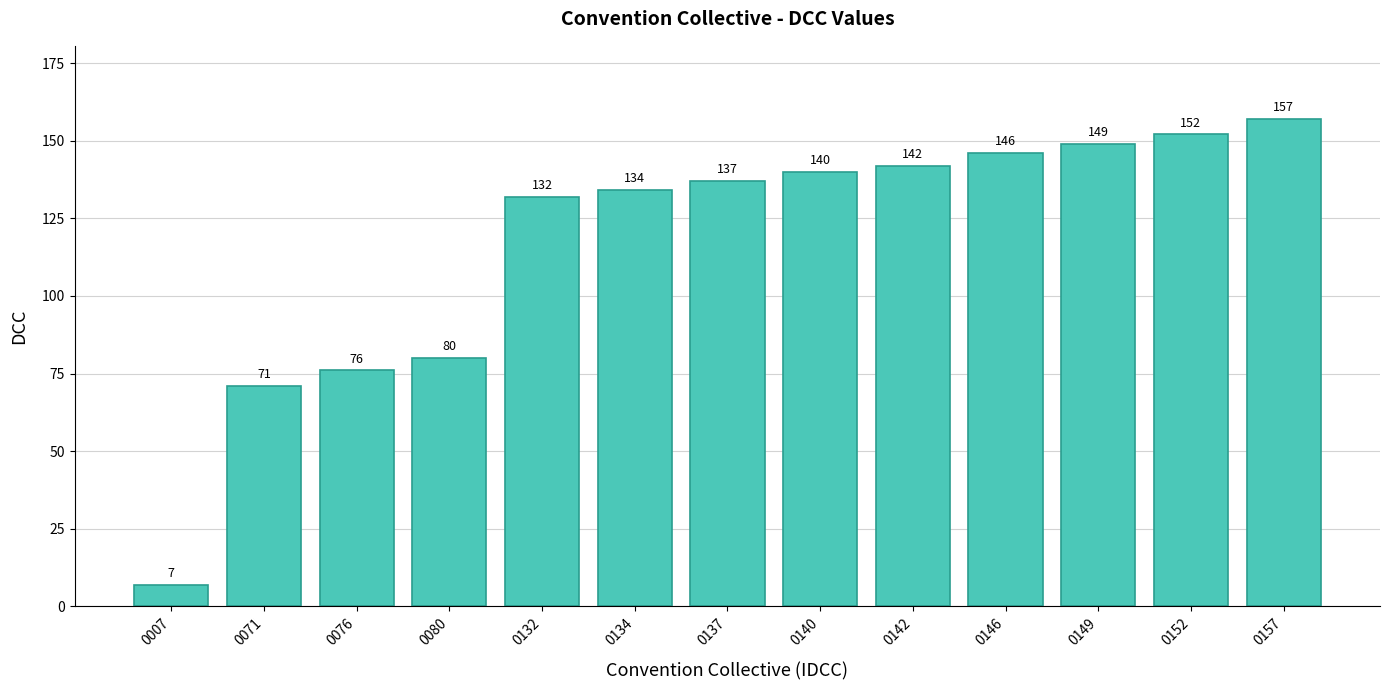

Which label corresponds to the largest value in the chart?

0157